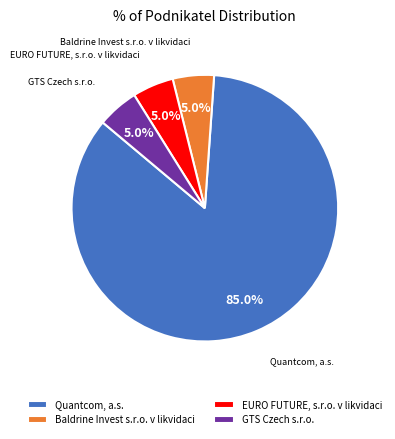

What is the largest slice in the pie chart?

Quantcom, a.s.